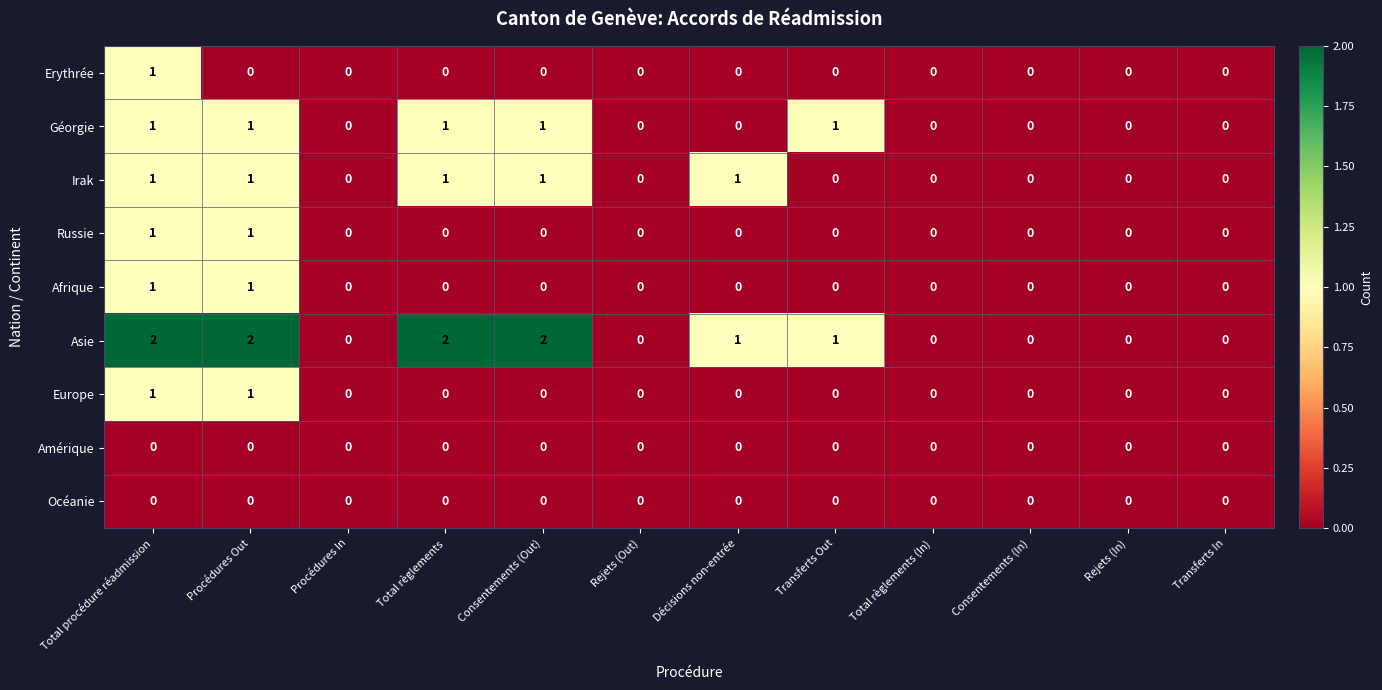

How many distinct data groups are displayed?

9